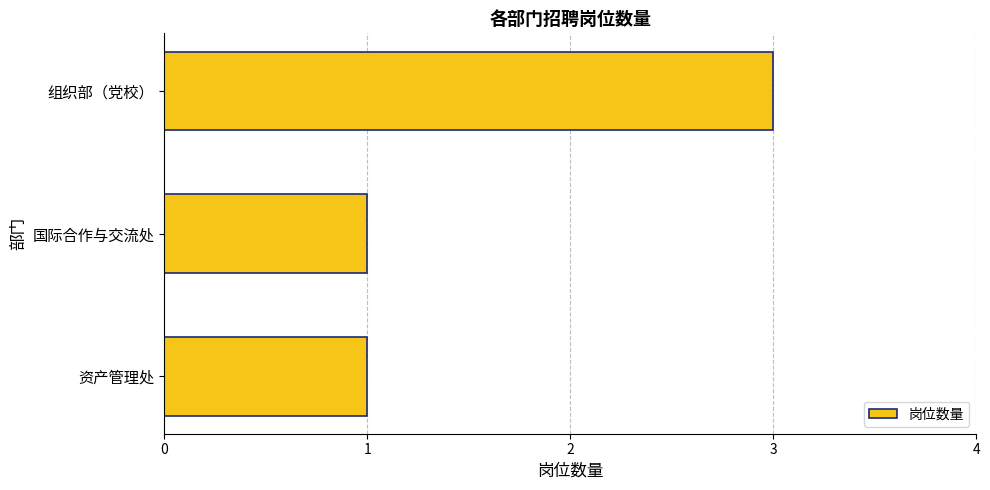

Between 资产管理处 and 组织部（党校）, which is larger?

组织部（党校）